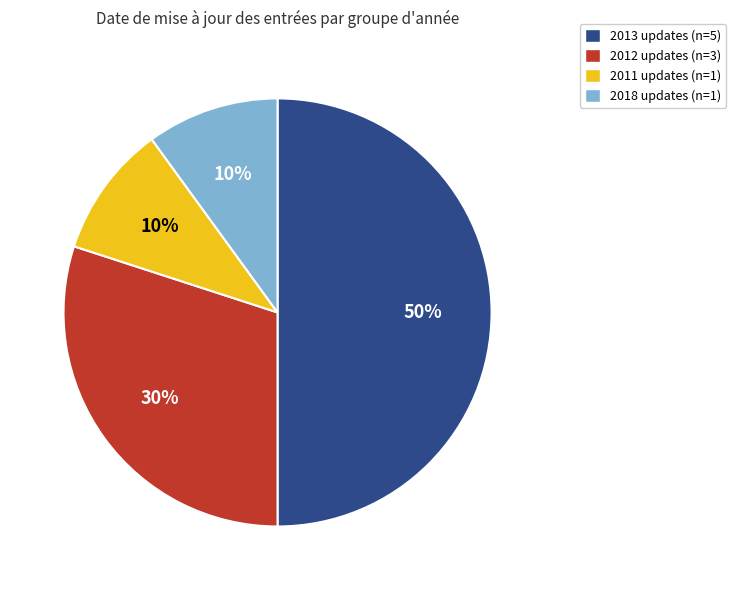

To the nearest percent, what is the average slice percentage?

25%